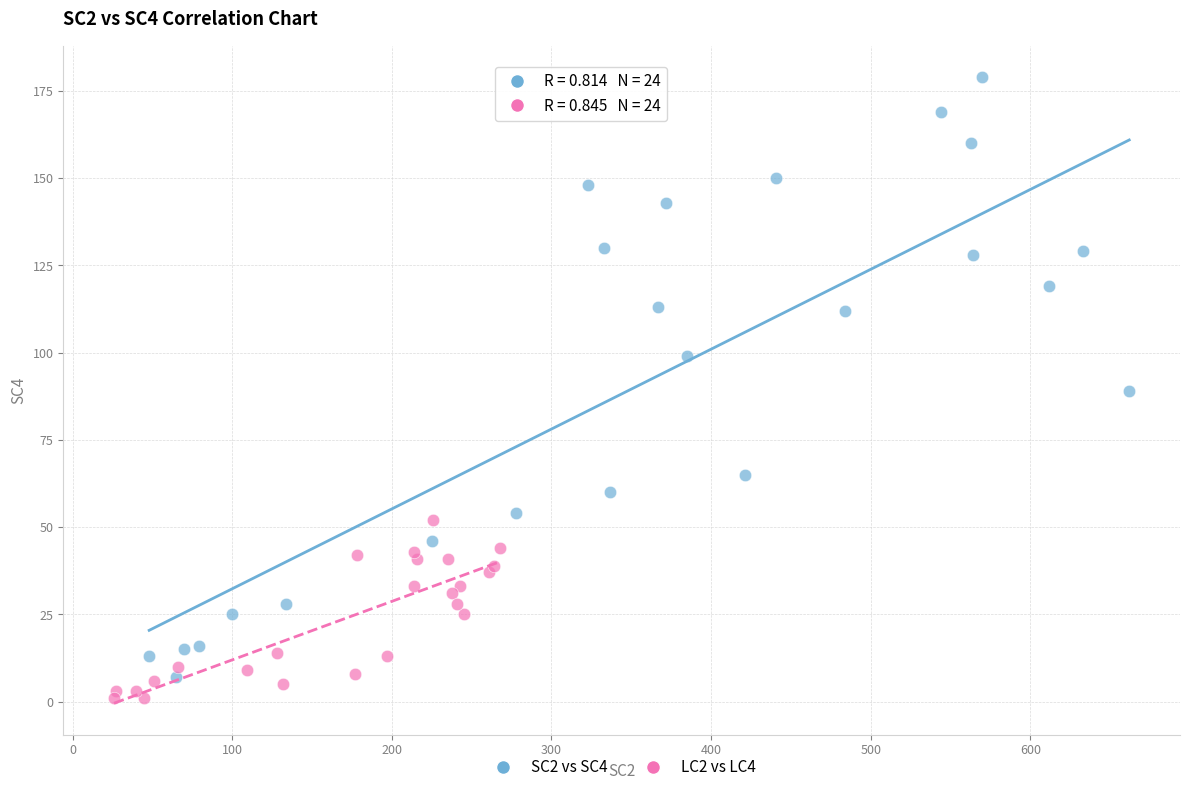

Which series has the widest spread of Y values?

SC2 vs SC4